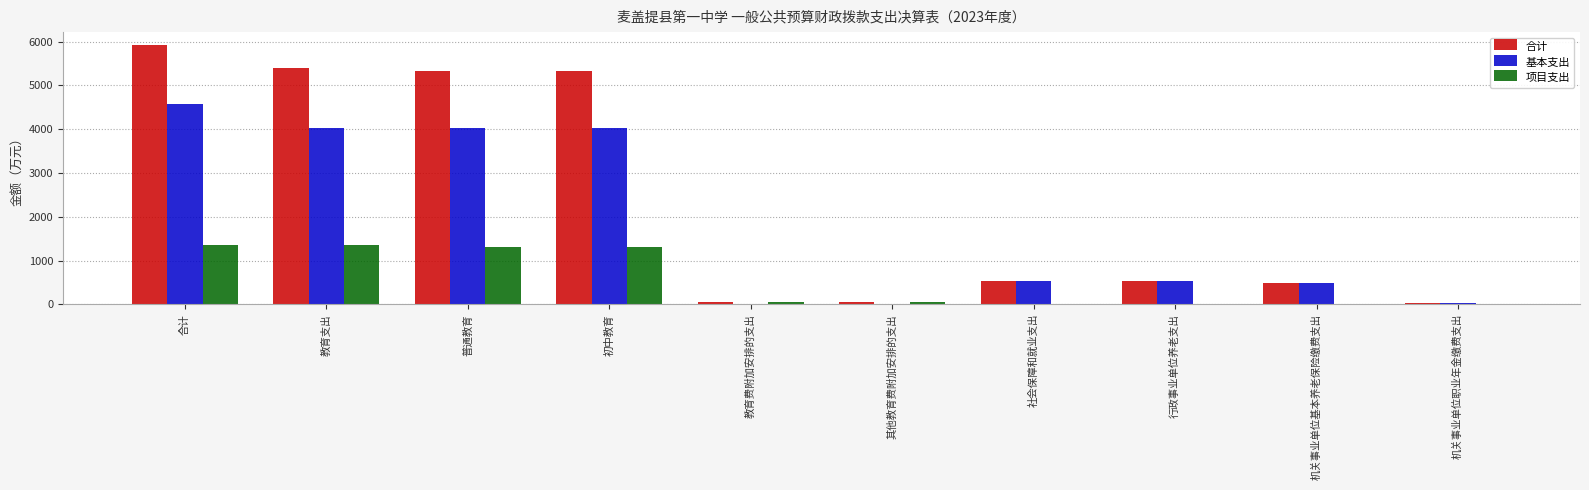

True or false: 合计 has a value of 5923.3 at 合计.

True